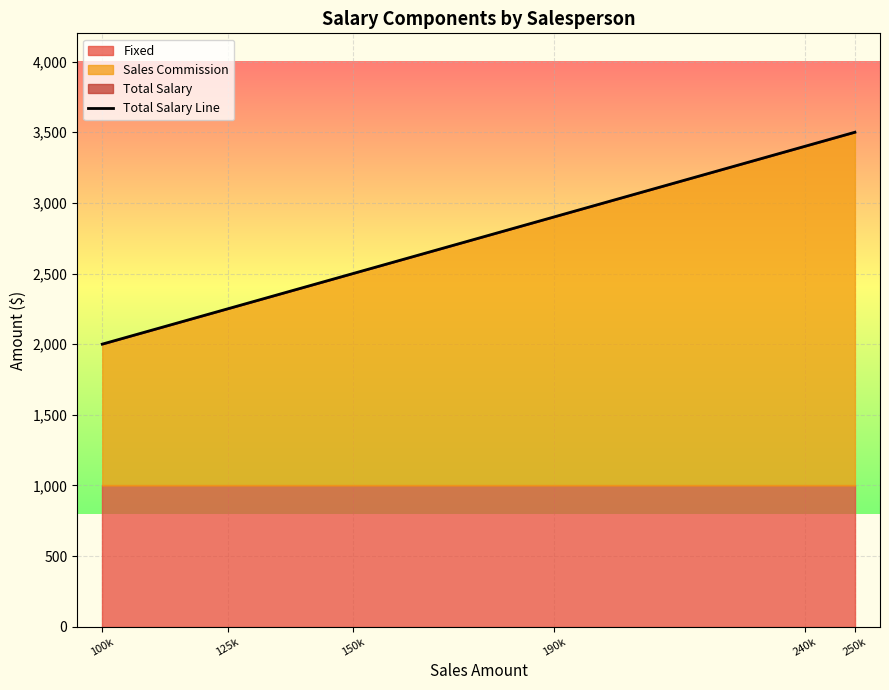

What is the smallest value displayed?

2000